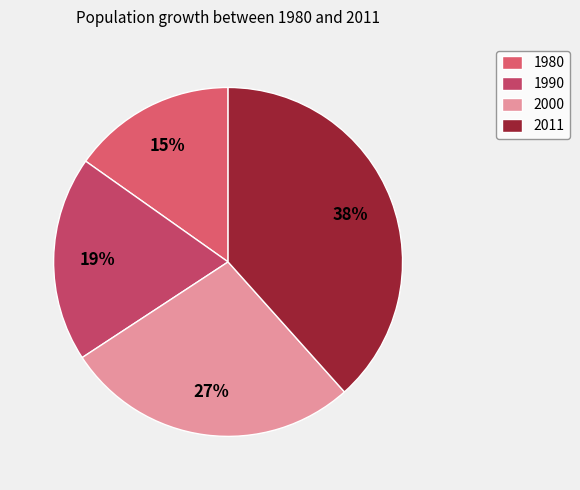

Do 1990 and 2011 together represent more than half of the pie?

Yes